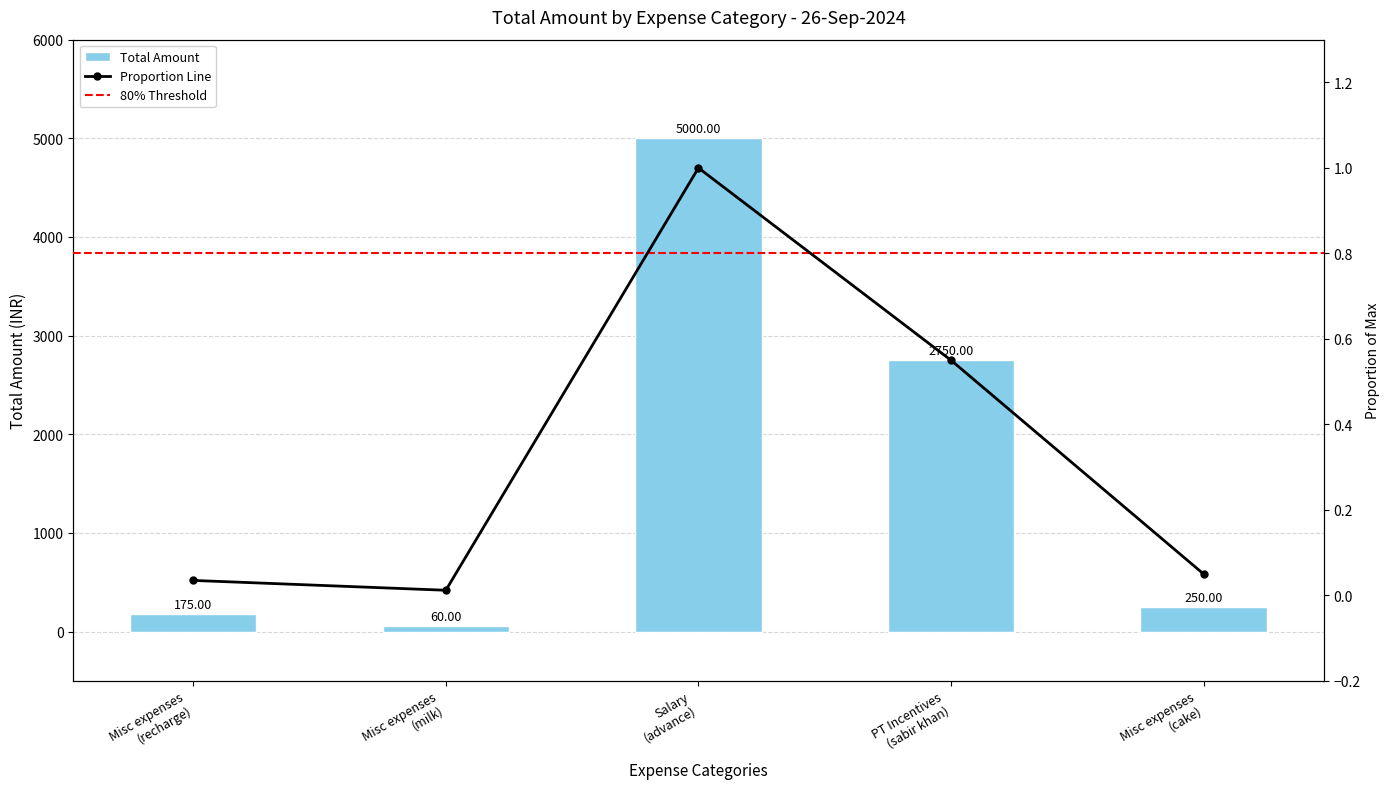

Rank the categories by value from highest to lowest.

Salary
(advance), PT Incentives
(sabir khan), Misc expenses
(cake), Misc expenses
(recharge), Misc expenses
(milk)